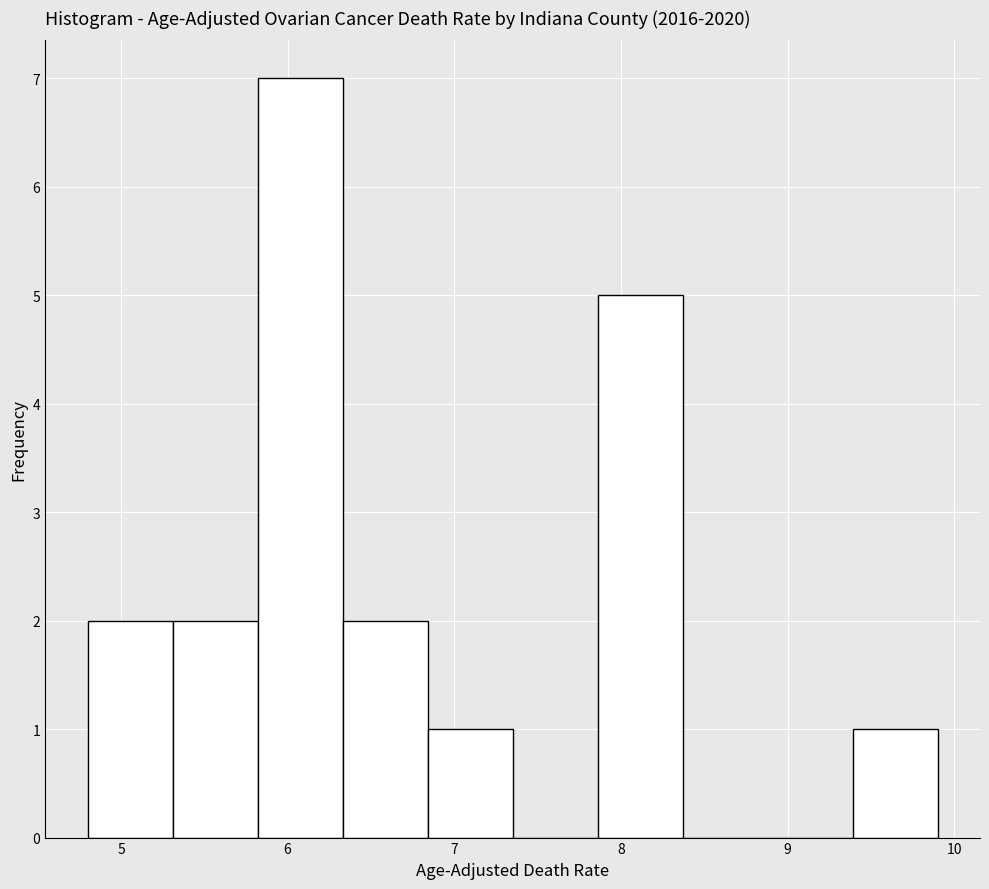

Reading left to right, list every bar in this chart as the range it spans on the x-axis followed by its height. Neither the bar edges nor the heights are printed on the chart, so give them approximately, as read against the axes.

4.80 to 5.31: 2
5.31 to 5.82: 2
5.82 to 6.33: 7
6.33 to 6.84: 2
6.84 to 7.35: 1
7.35 to 7.86: 0
7.86 to 8.37: 5
8.37 to 8.88: 0
8.88 to 9.39: 0
9.39 to 9.90: 1